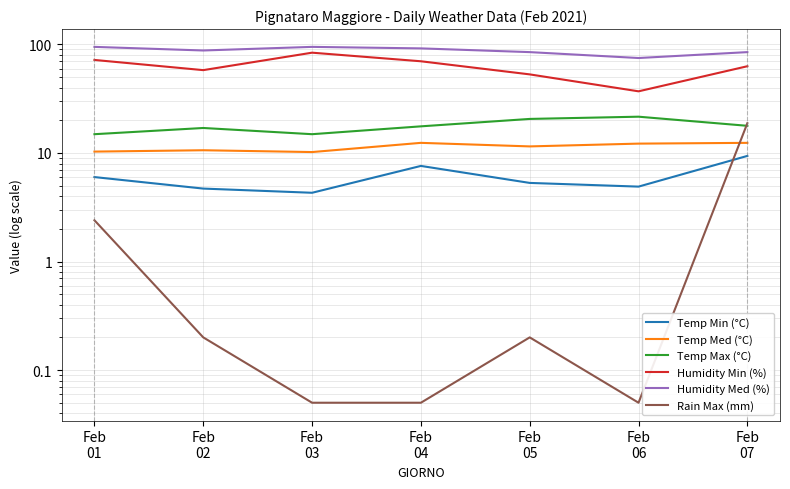

What is the value of the Humidity Med (%) point at the 7th from the left?

85.0